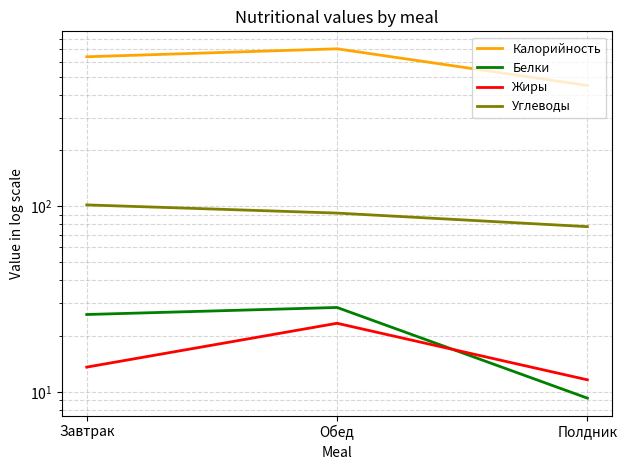

What is the approximate value of Белки at Полдник?

9.2